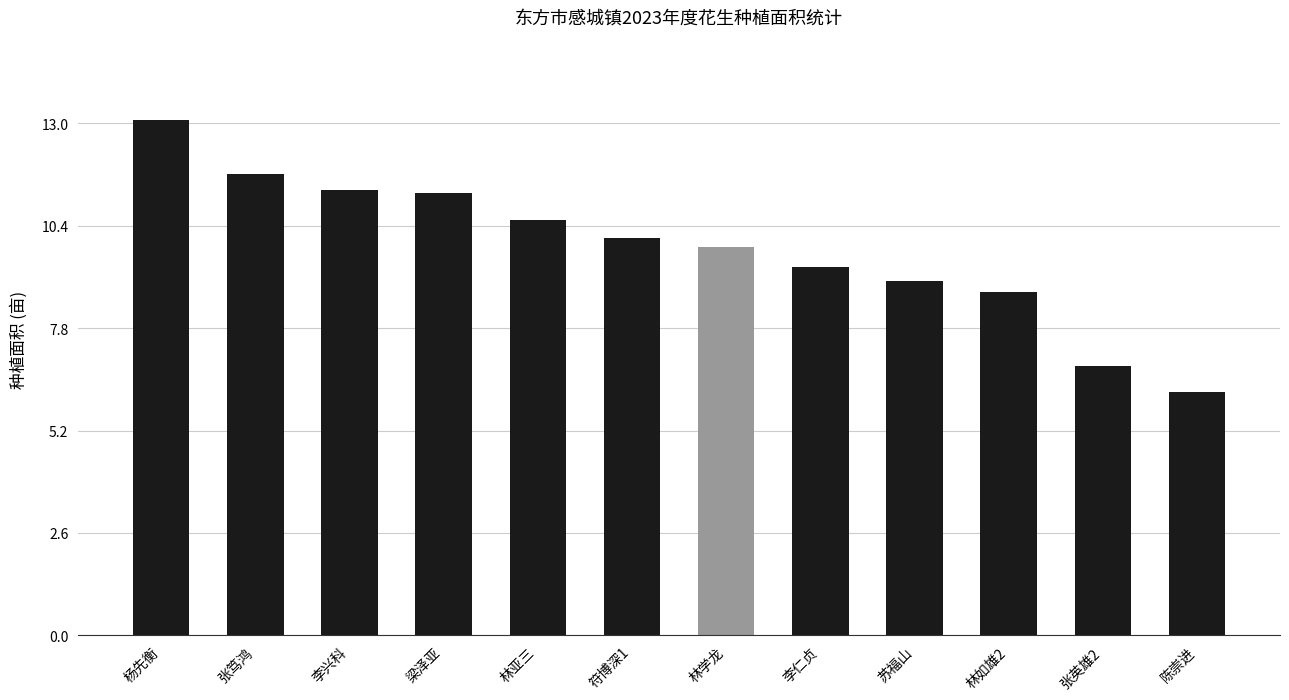

Which has a higher value, 林亚三 or 符博深1?

林亚三